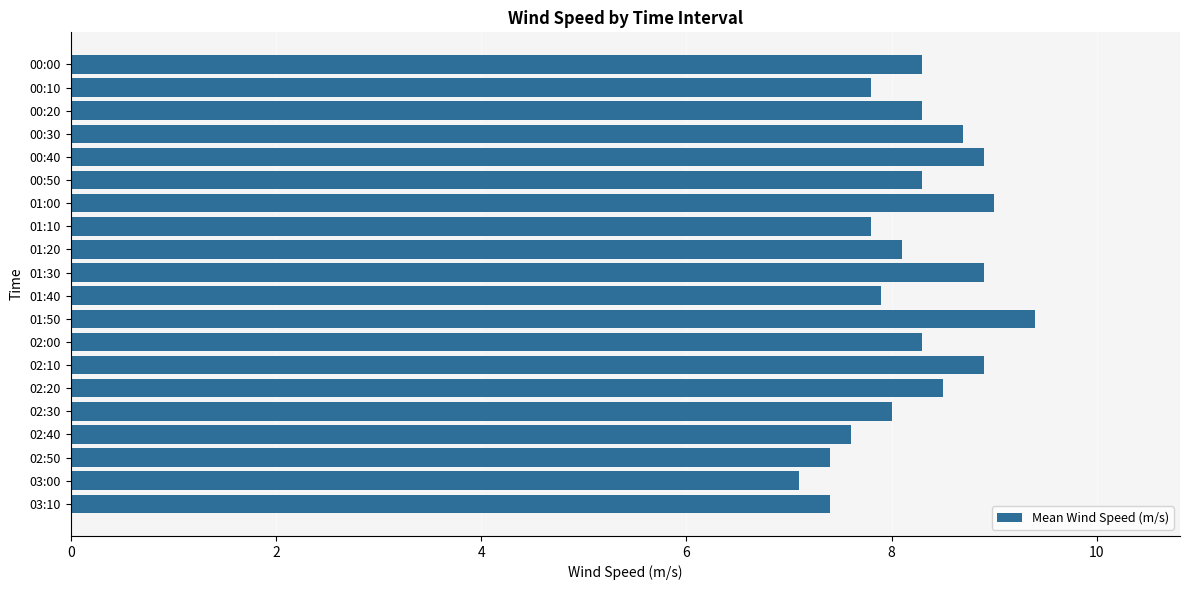

Read the value at 00:20.

8.3